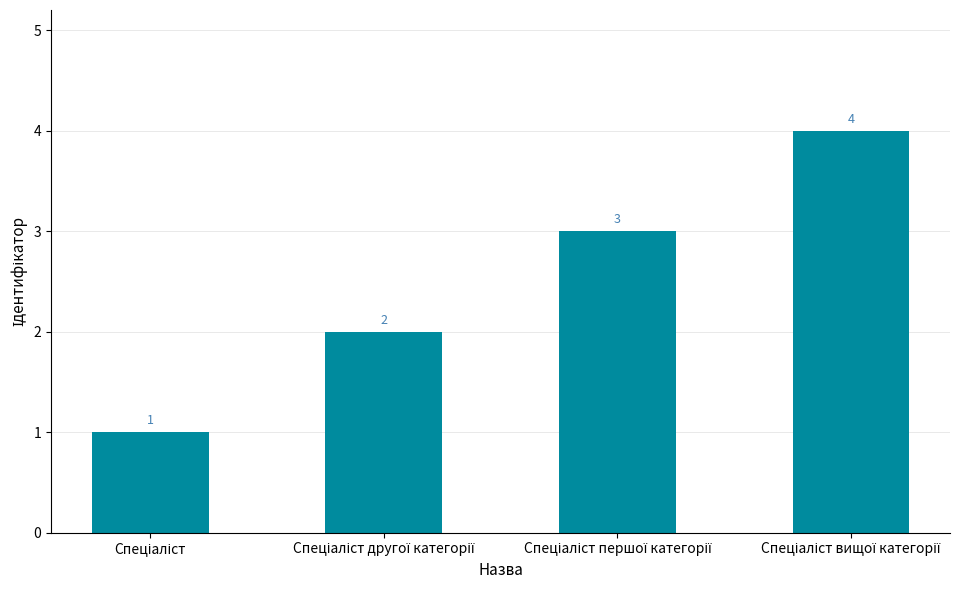

What is the value of the 4th bar from the left?

4